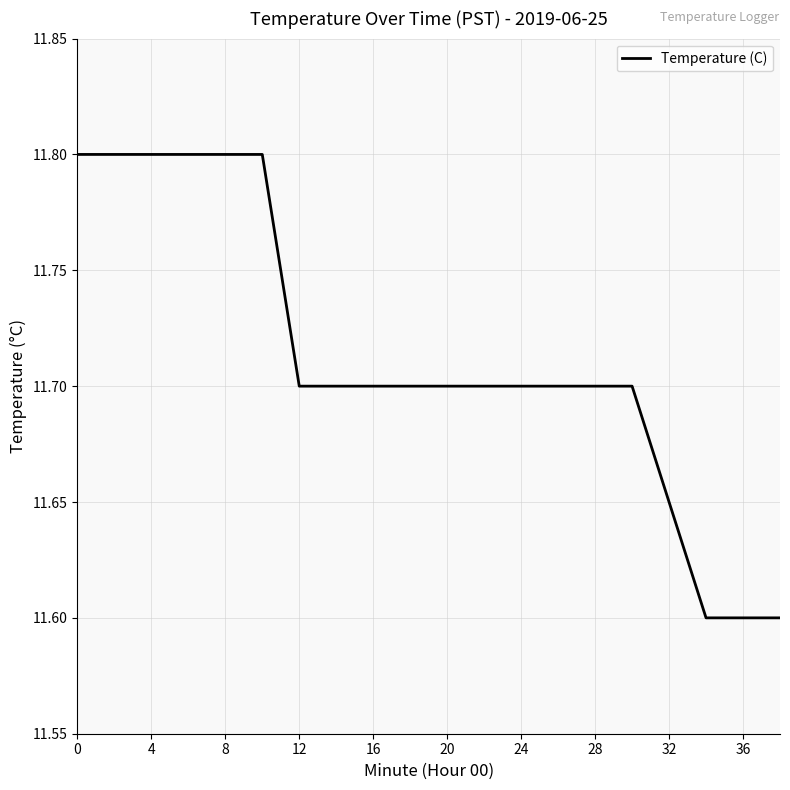

What is the maximum value shown in the chart?

11.8